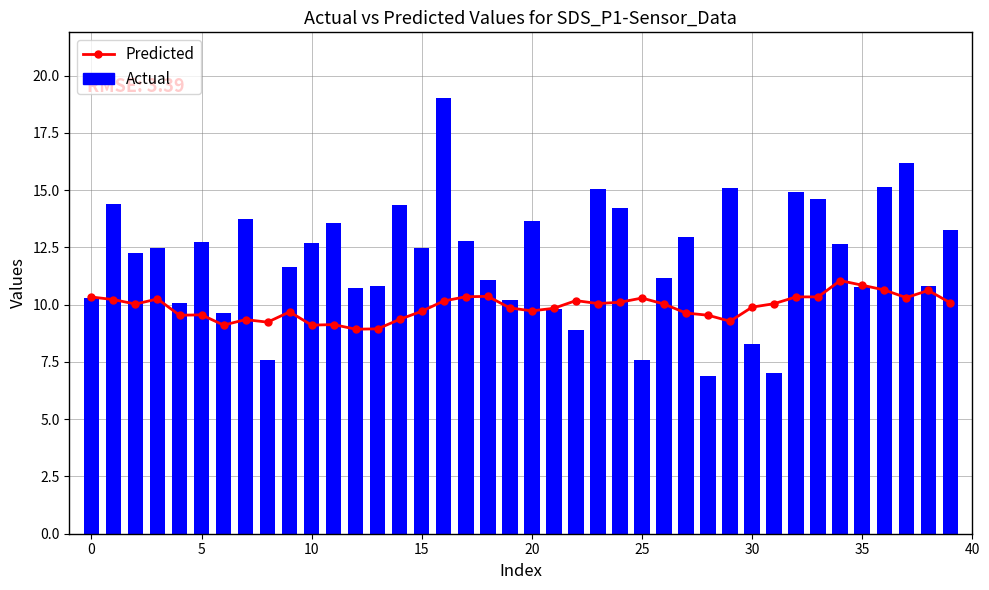

What is the smallest value displayed?

6.9